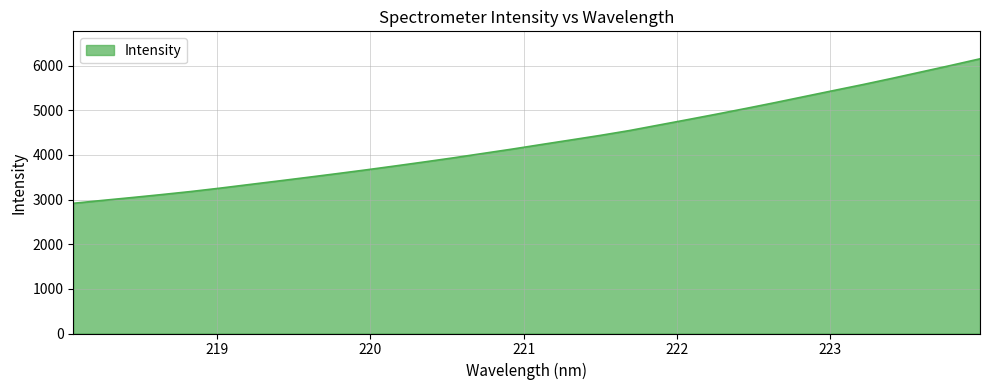

What is the difference between the second highest and second lowest values?

3023.8